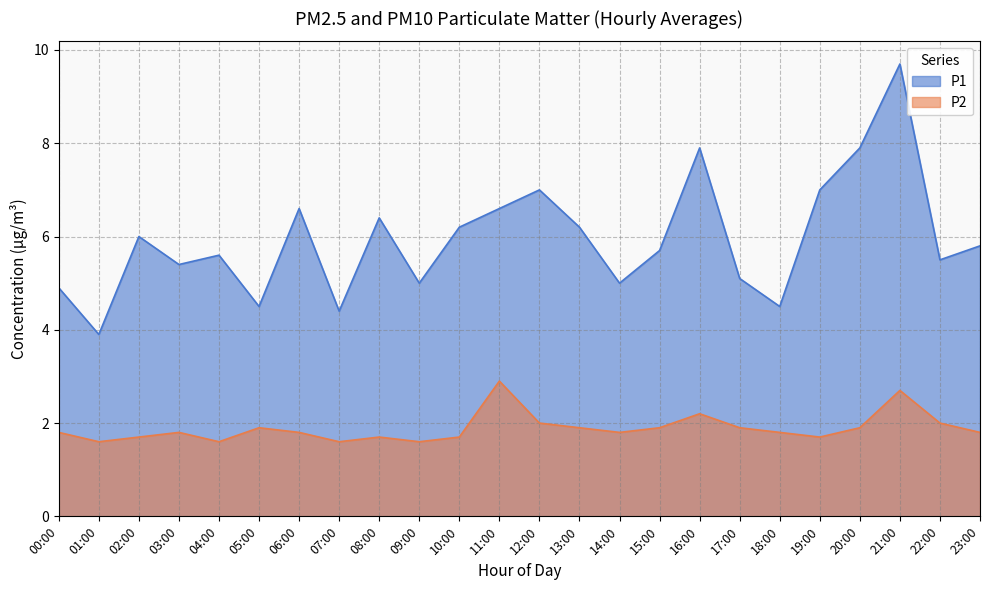

Which series has the widest spread of values?

P1